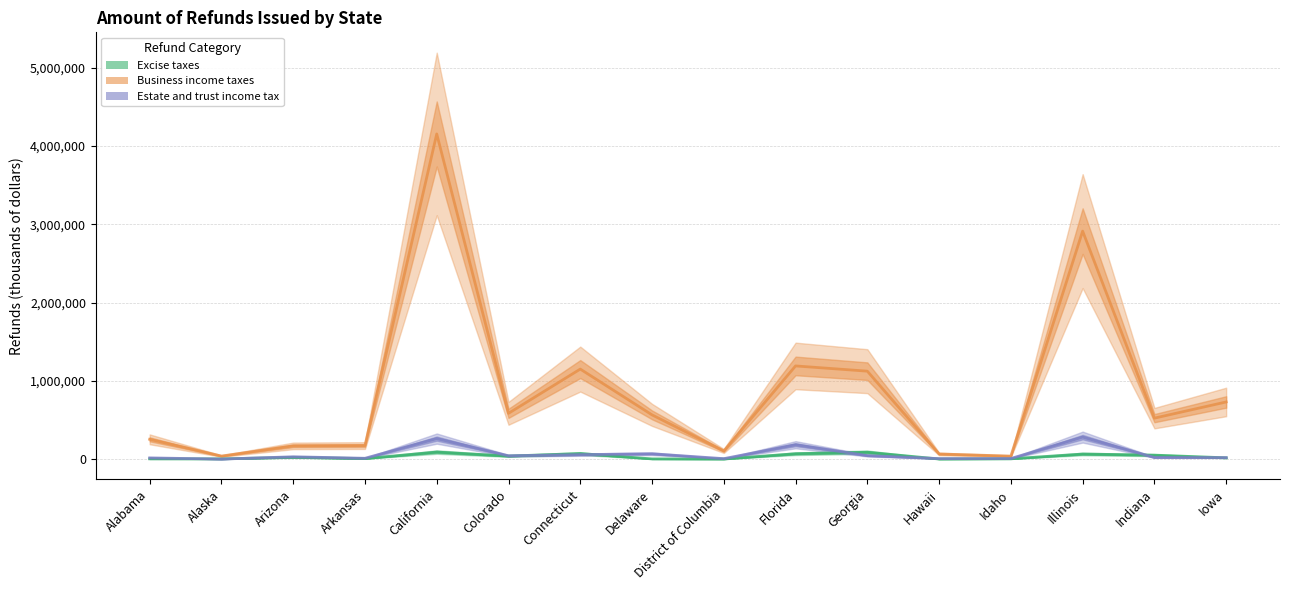

The value of Excise taxes at Iowa is 16178. True or false?

True